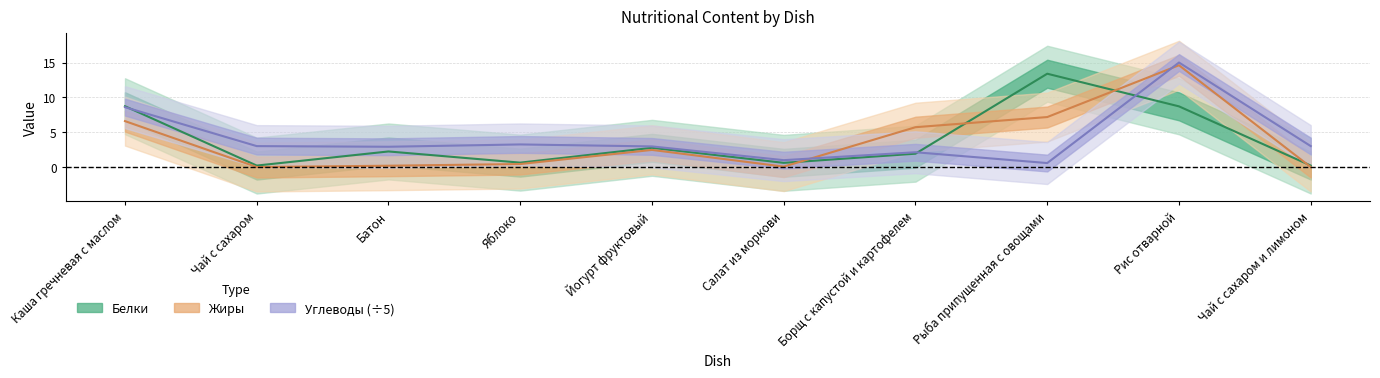

What is the maximum value shown in the chart?

15.0